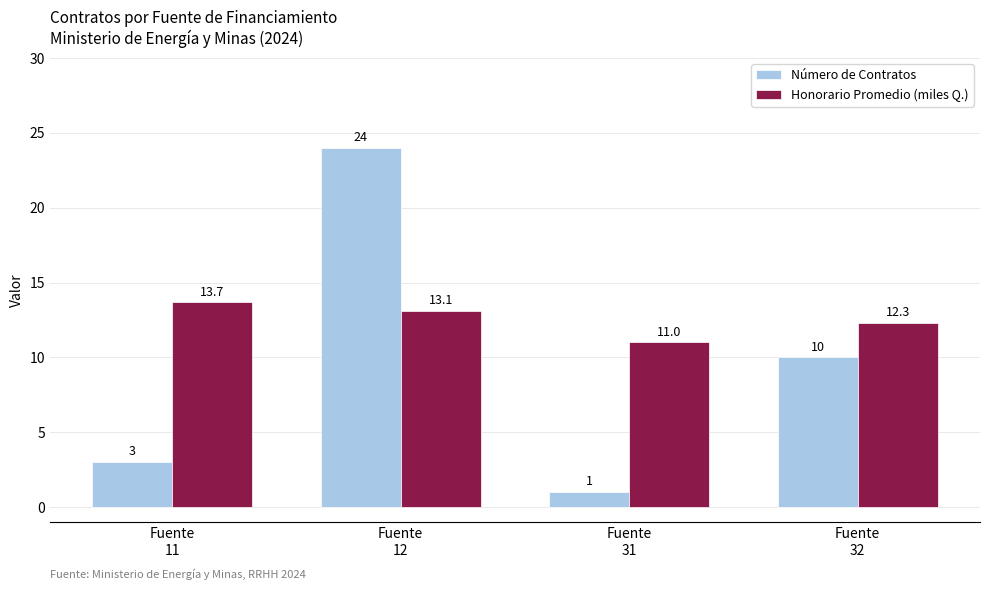

The value of Número de Contratos at Fuente
31 is 1.0. True or false?

True